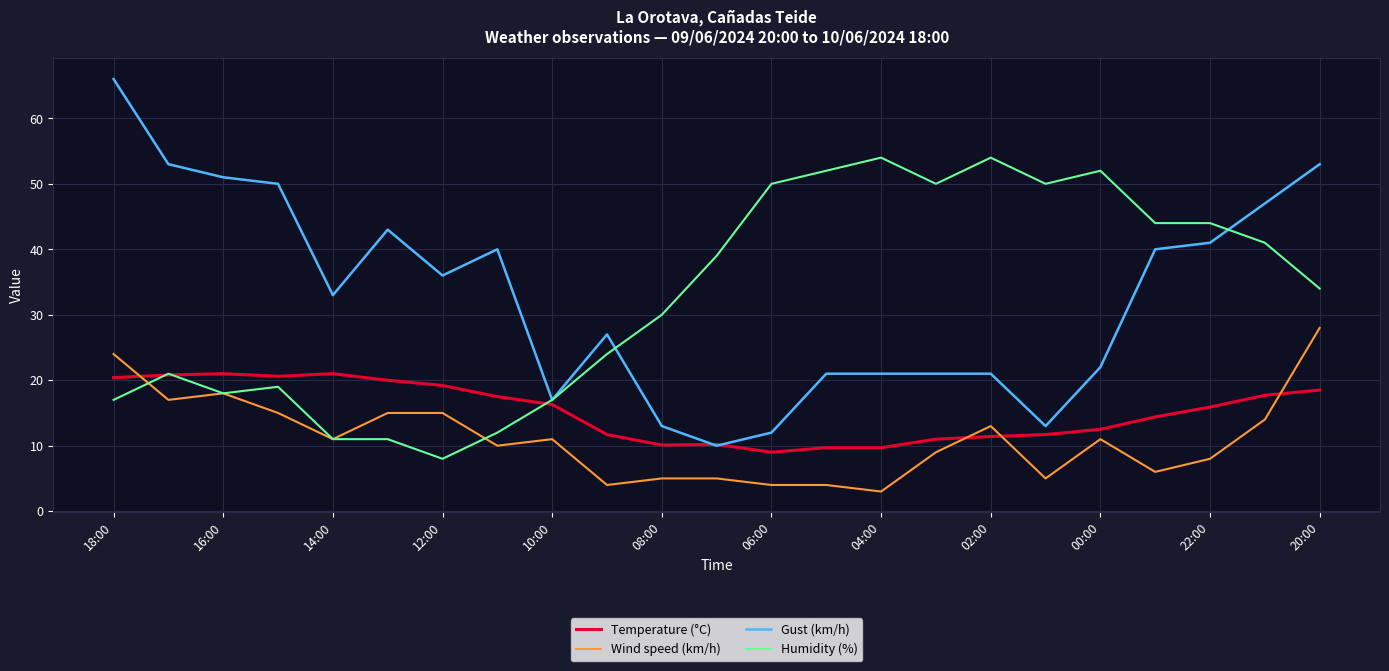

What is the maximum value shown in the chart?

66.0